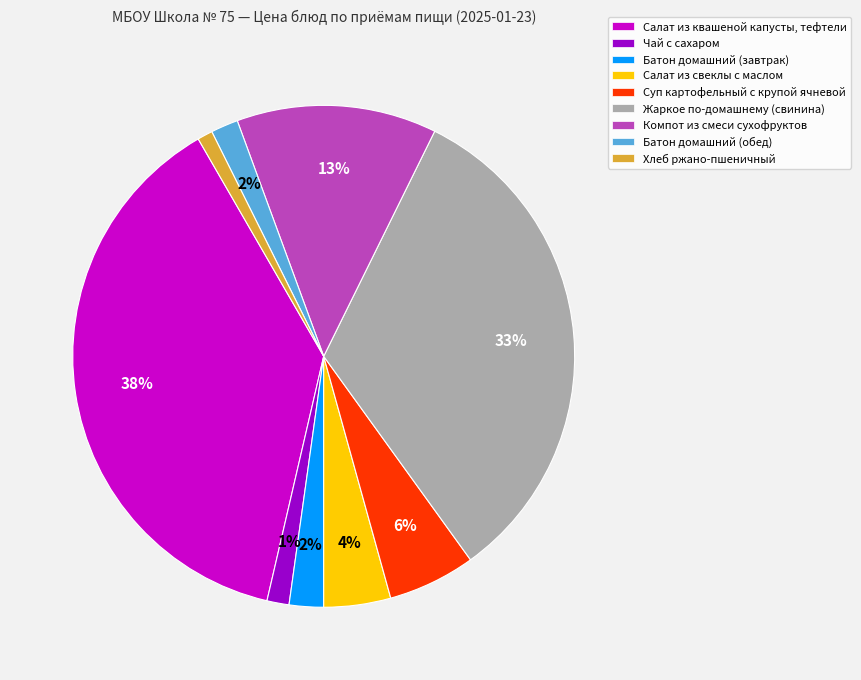

Which has a higher value, Компот из смеси сухофруктов or Суп картофельный с крупой ячневой?

Компот из смеси сухофруктов